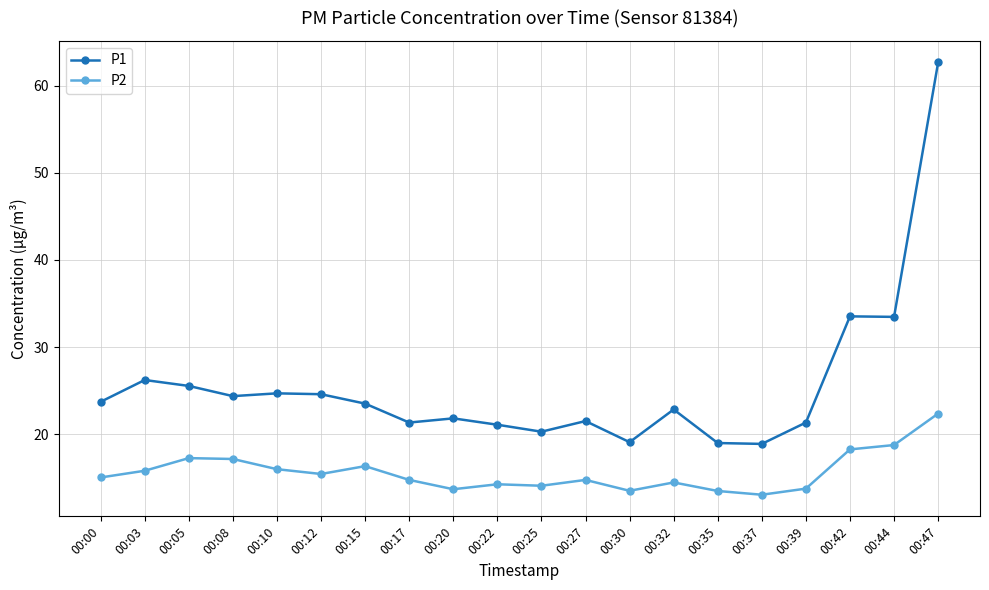

What is the sum of the P2 values at 00:37 and 00:32?

27.6